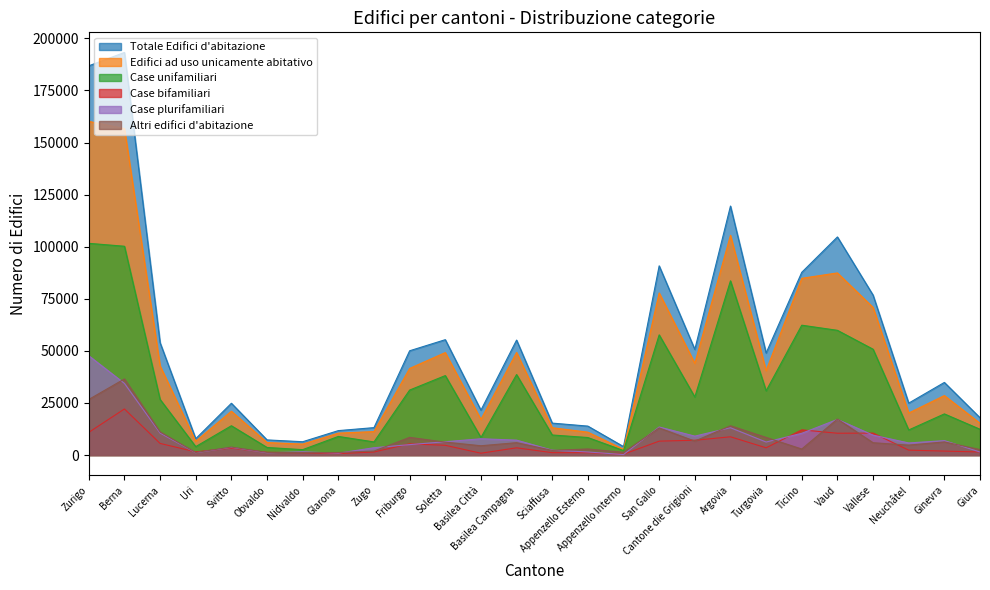

What is the difference between the highest and lowest values at Appenzello Esterno?

12765